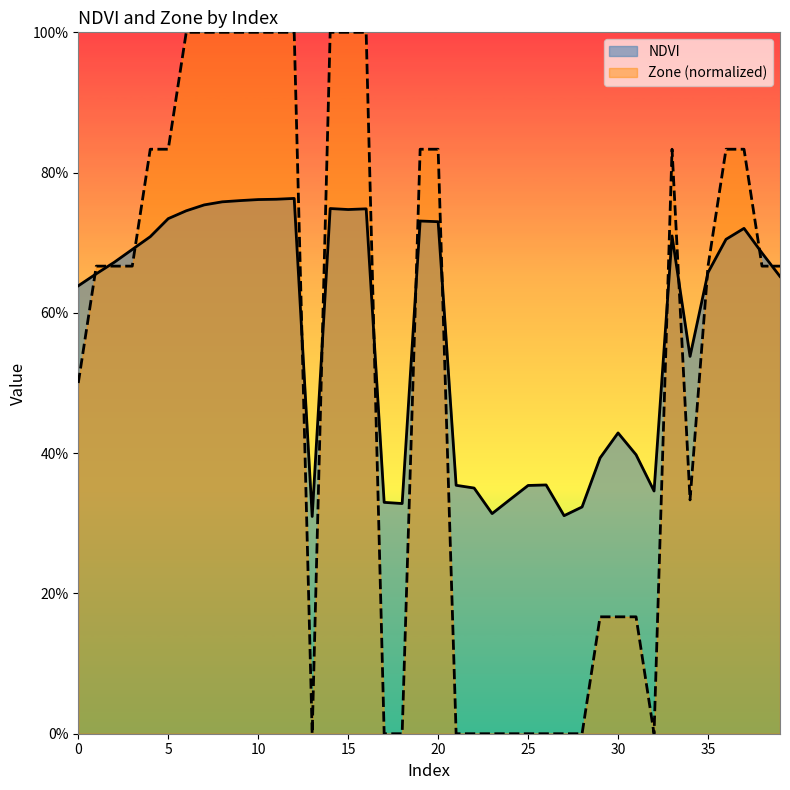

Is it true that Zone equals 1.0 at 15?

True